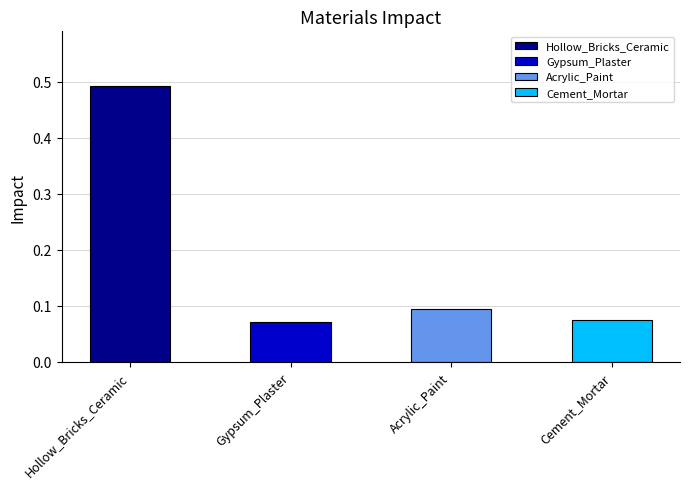

How many data points does each series have?

4